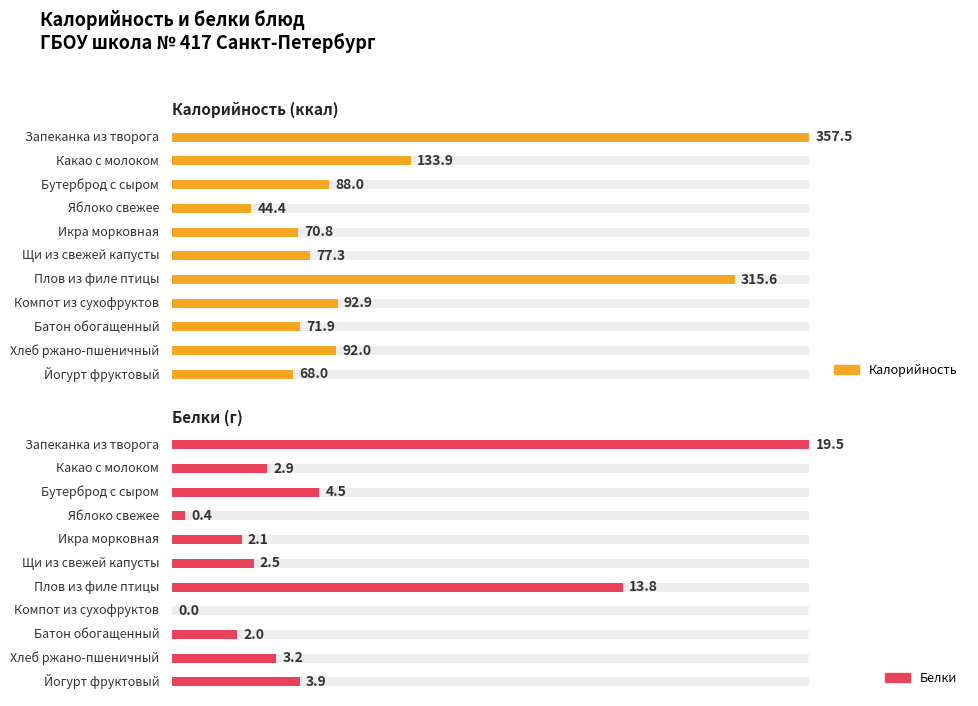

How many values in the Калорийность series are below 88?

5